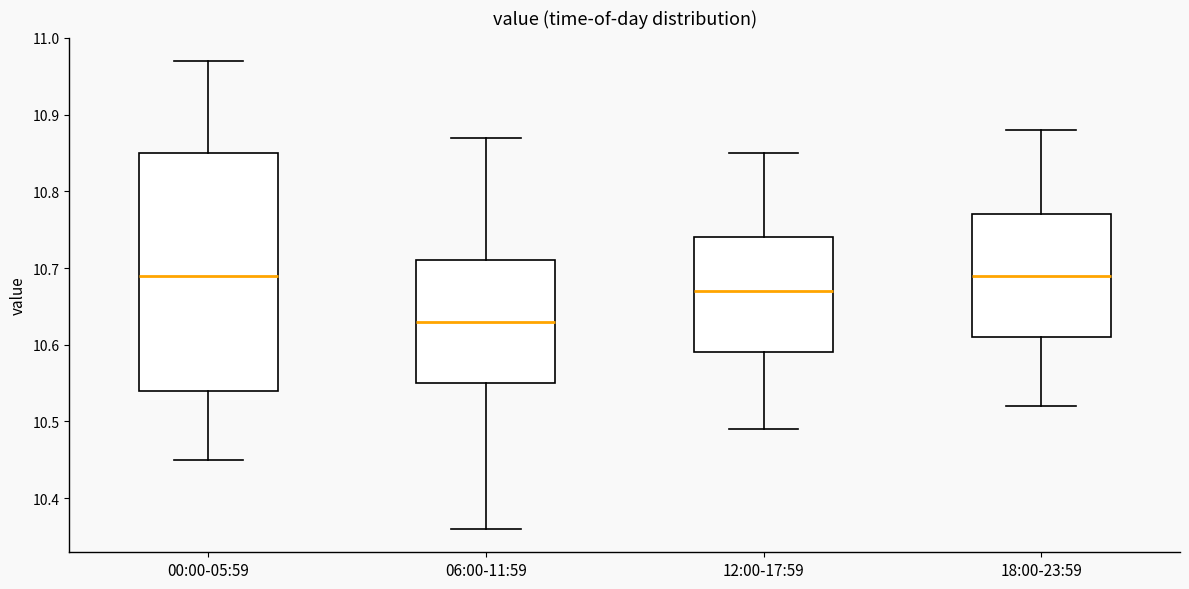

Which box is the tallest, from its lower edge to its upper edge?

00:00-05:59